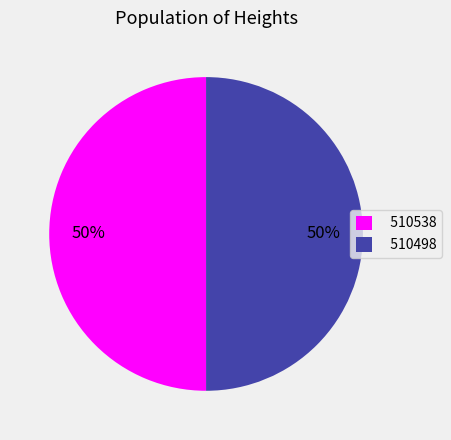

To the nearest percent, what is the combined percentage of 510498 and 510538?

100%